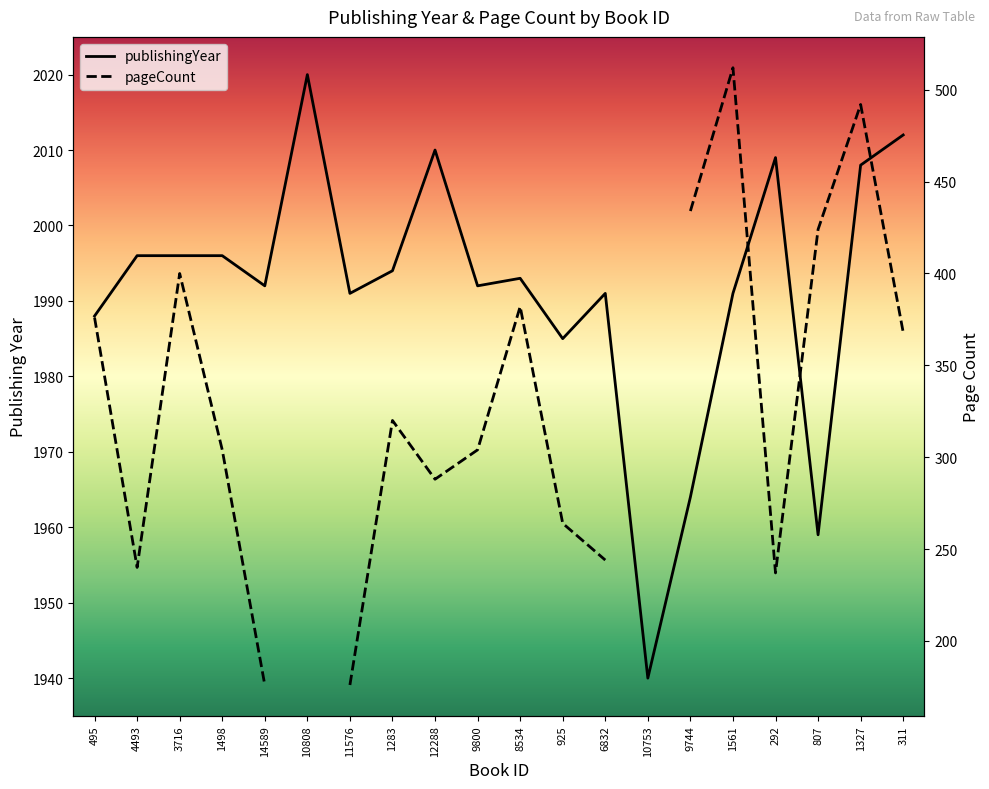

Does the chart have visible grid lines?

No